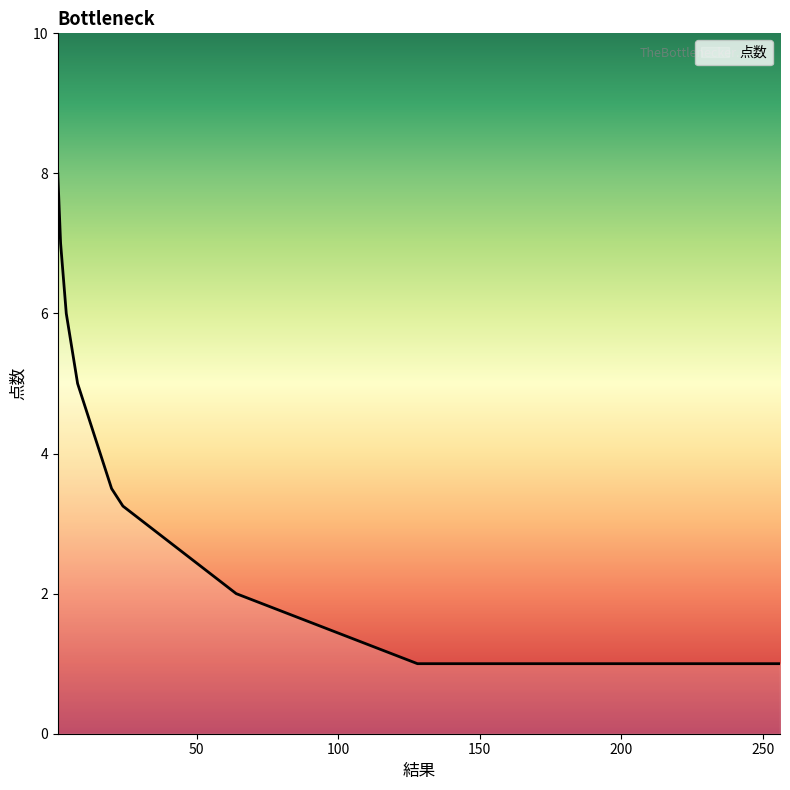

What is the smallest value displayed?

1.0